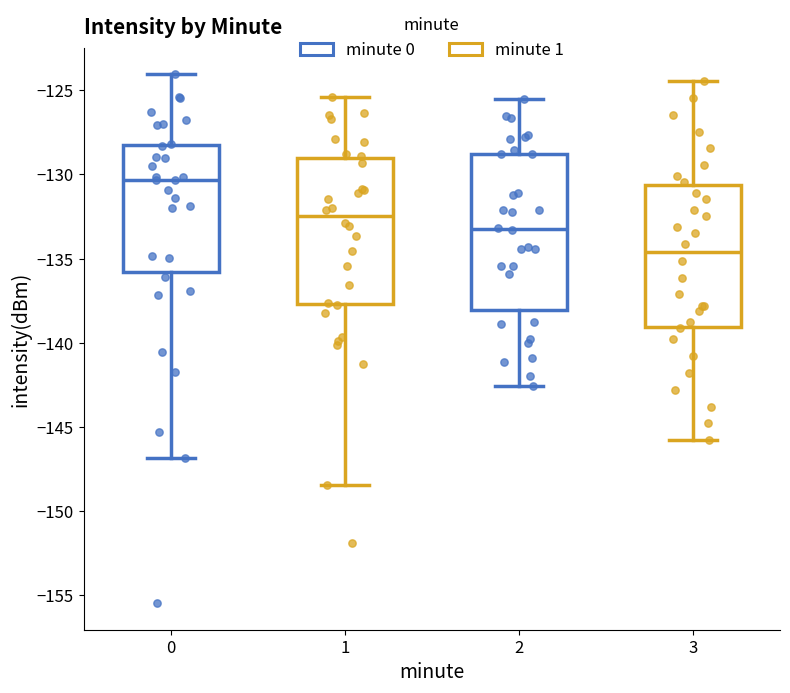

Where is the upper edge of the box at x = 3 on the y-axis? The values are not printed on the chart, so give them approximately, as read against the axis.

-130.5